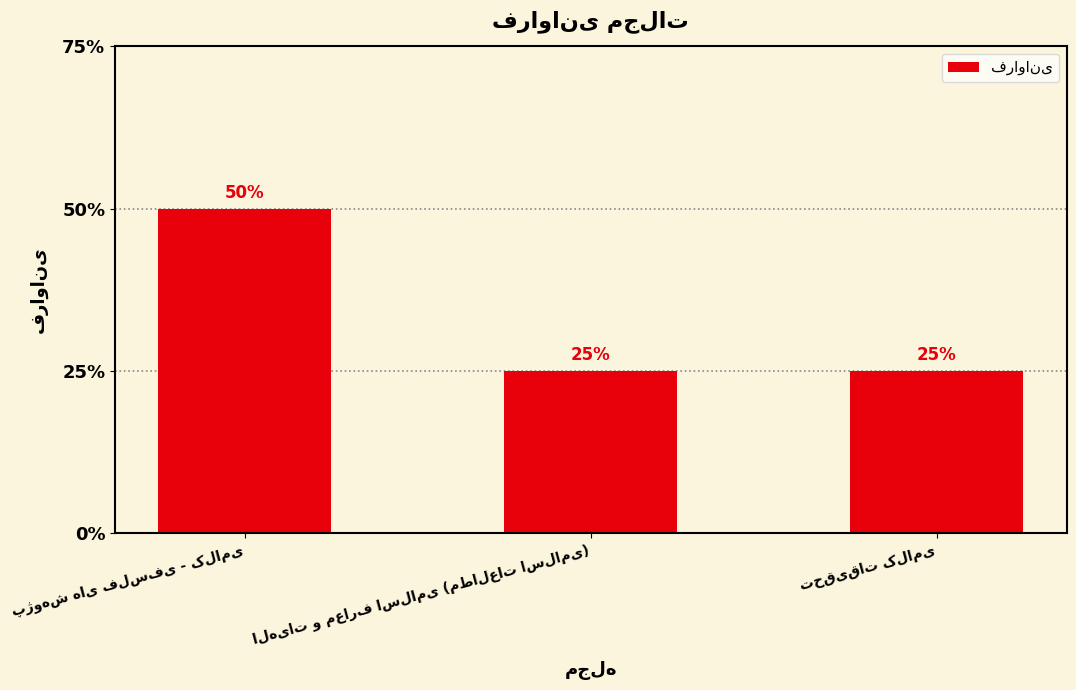

Are the bars horizontal?

No